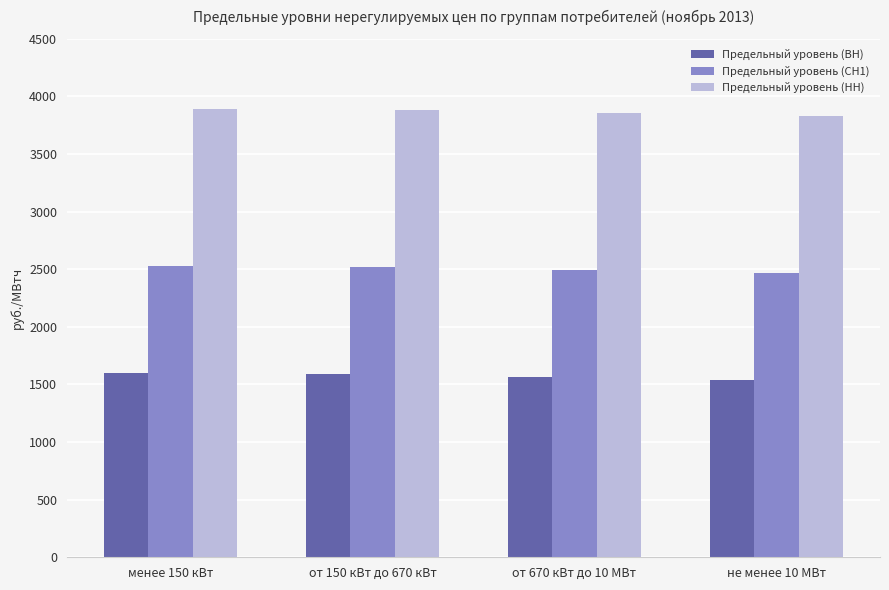

What is the label of the 2nd bar from the right?

от 670 кВт до 10 МВт